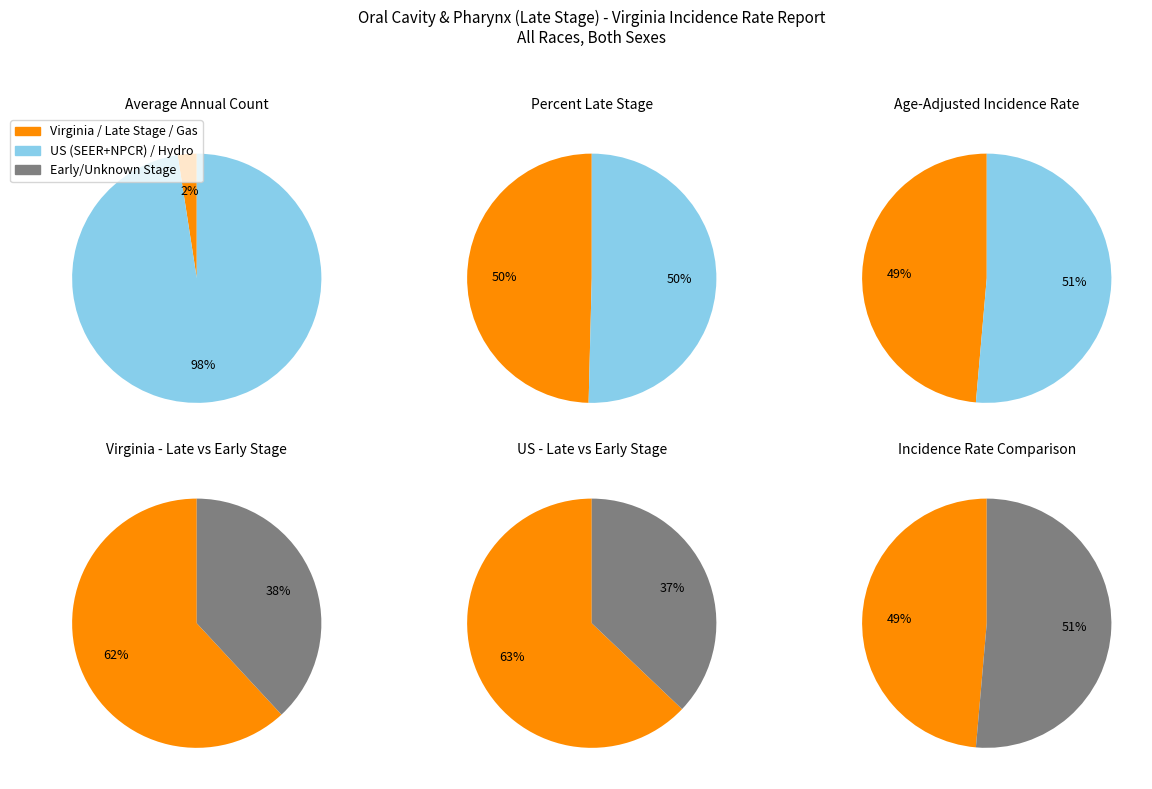

Which slice is the smallest?

Virginia